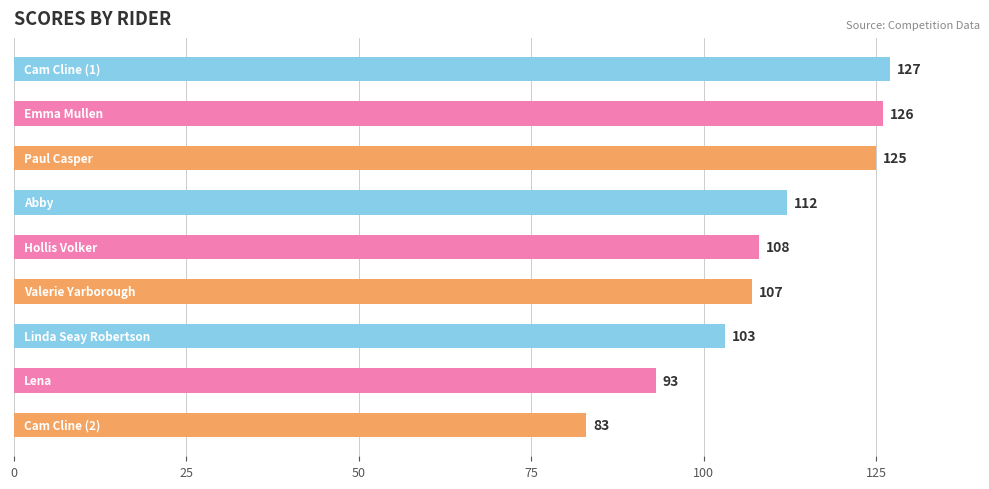

What is the maximum value shown in the chart?

127